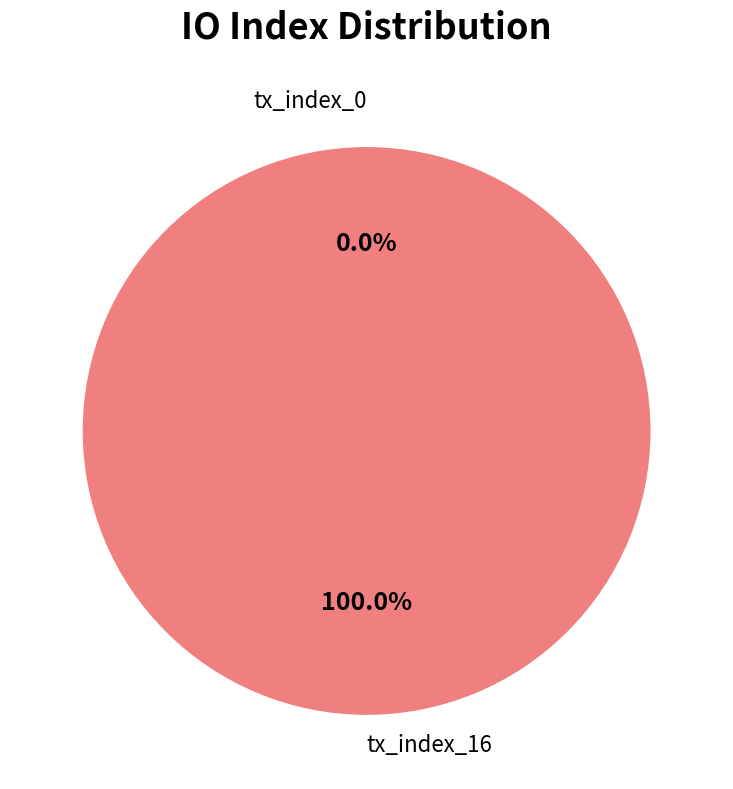

Is there any slice that represents more than half of the pie?

Yes